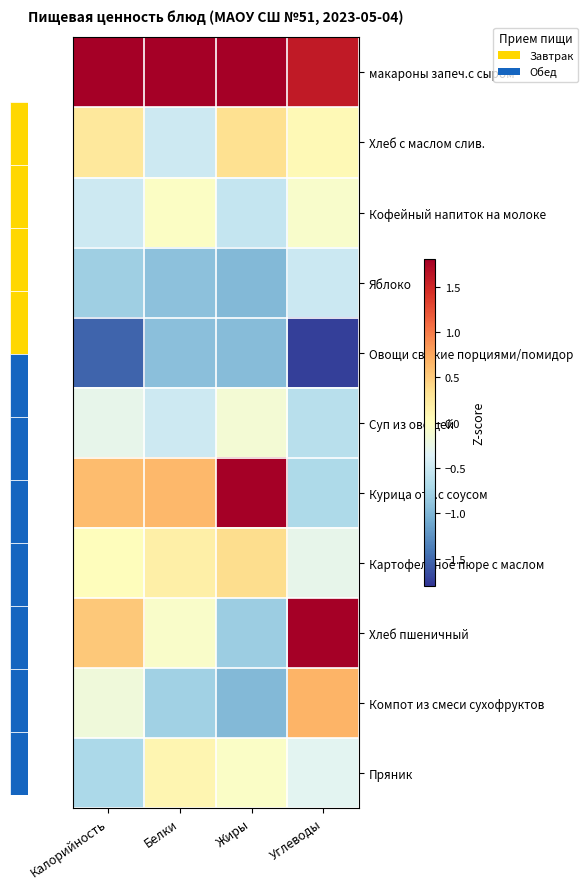

At which category is the sum across all series the highest?

Калорийность